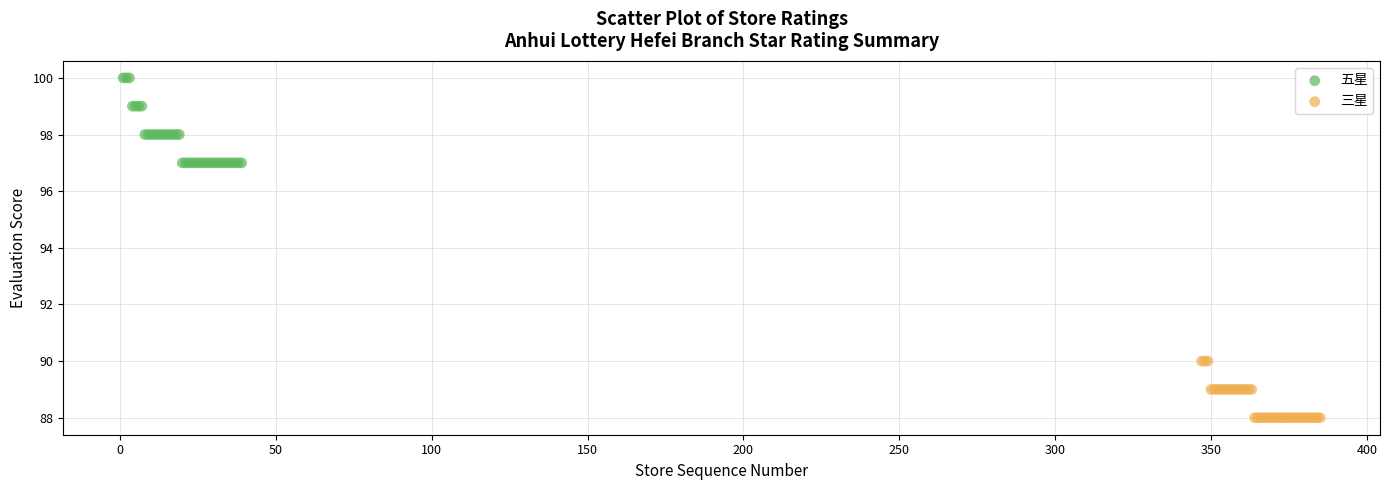

Which series has the widest spread of Y values?

五星